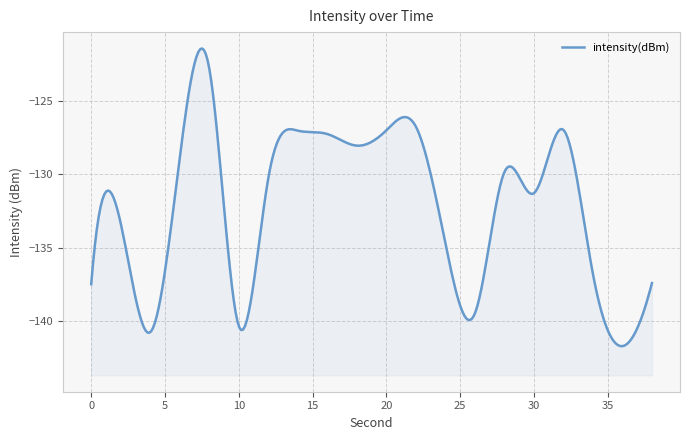

What is the approximate value at 8?

-122.8